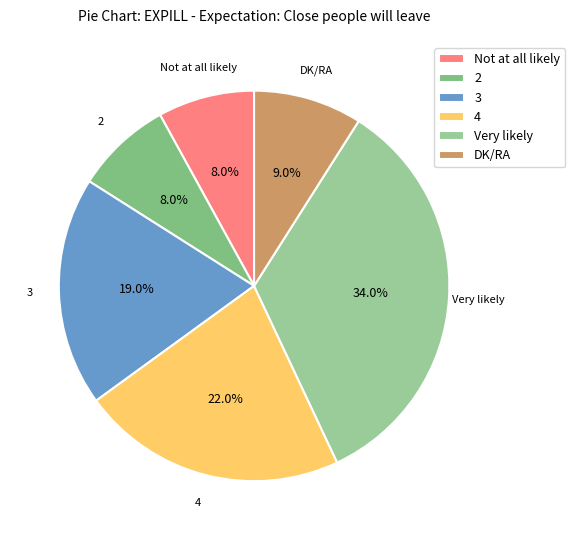

To the nearest percent, what percentage of the pie is 4?

22%